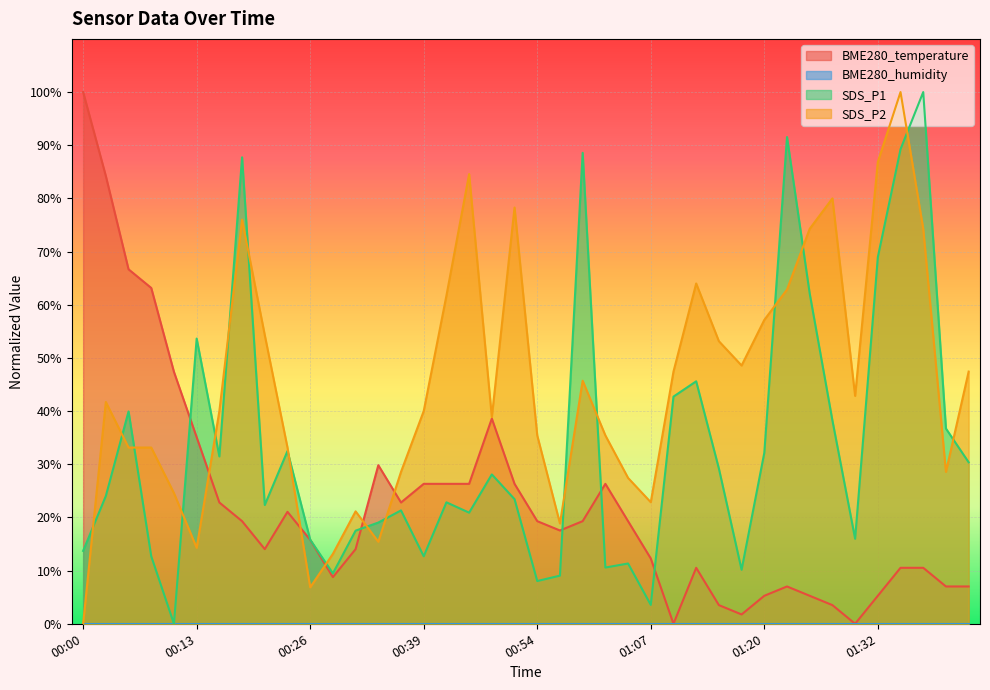

What is the label of the 15th point from the right?

01:07